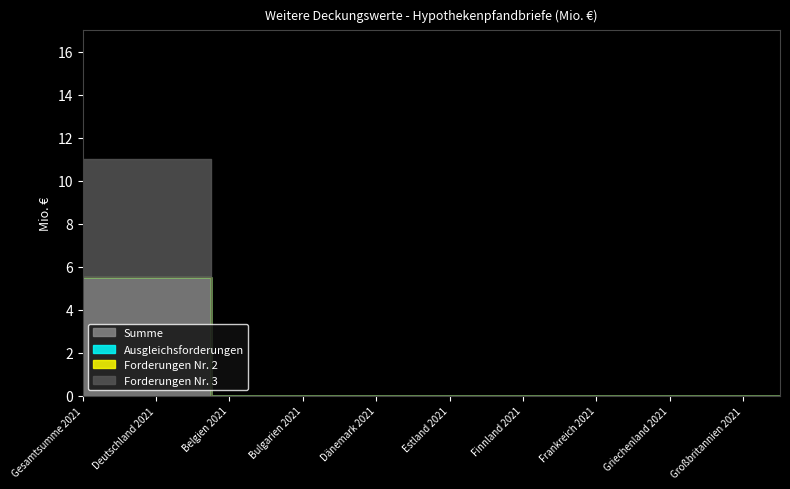

Reading left to right, what are all the values shown in this chart?

Summe: 5.5	5.5	5.5	5.5	0.0	0.0	0.0	0.0	0.0	0.0	0.0	0.0	0.0	0.0	0.0	0.0	0.0	0.0	0.0	0.0
Ausgleichsforderungen: 0.0	0.0	0.0	0.0	0.0	0.0	0.0	0.0	0.0	0.0	0.0	0.0	0.0	0.0	0.0	0.0	0.0	0.0	0.0	0.0
Forderungen Nr. 2: 0.0	0.0	0.0	0.0	0.0	0.0	0.0	0.0	0.0	0.0	0.0	0.0	0.0	0.0	0.0	0.0	0.0	0.0	0.0	0.0
Forderungen Nr. 3: 5.5	5.5	5.5	5.5	0.0	0.0	0.0	0.0	0.0	0.0	0.0	0.0	0.0	0.0	0.0	0.0	0.0	0.0	0.0	0.0